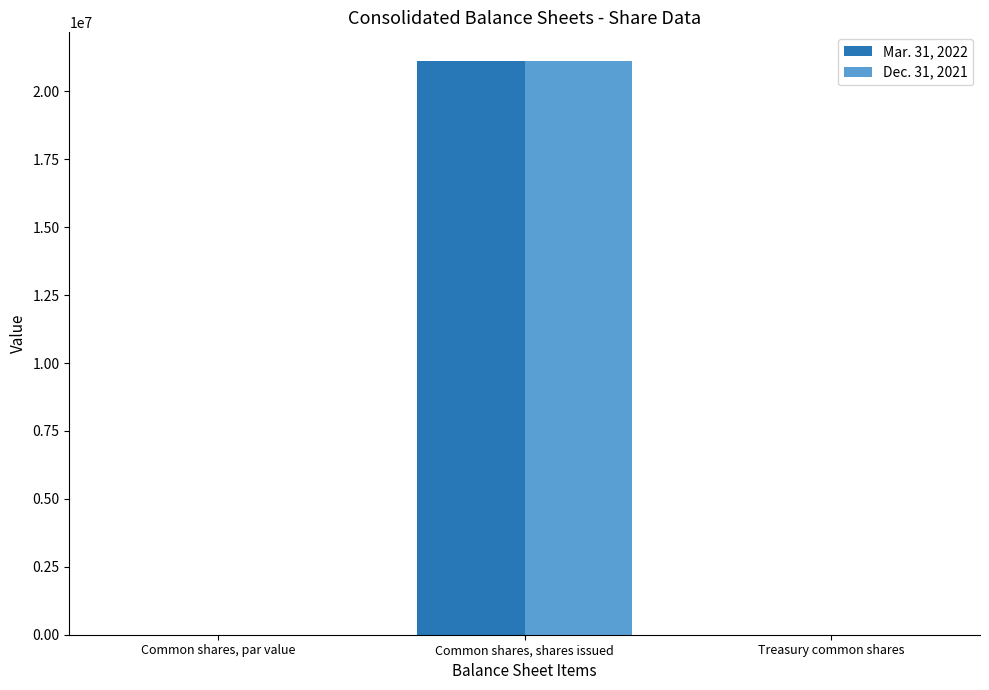

At which label does Dec. 31, 2021 first exceed 598?

Common shares, shares issued